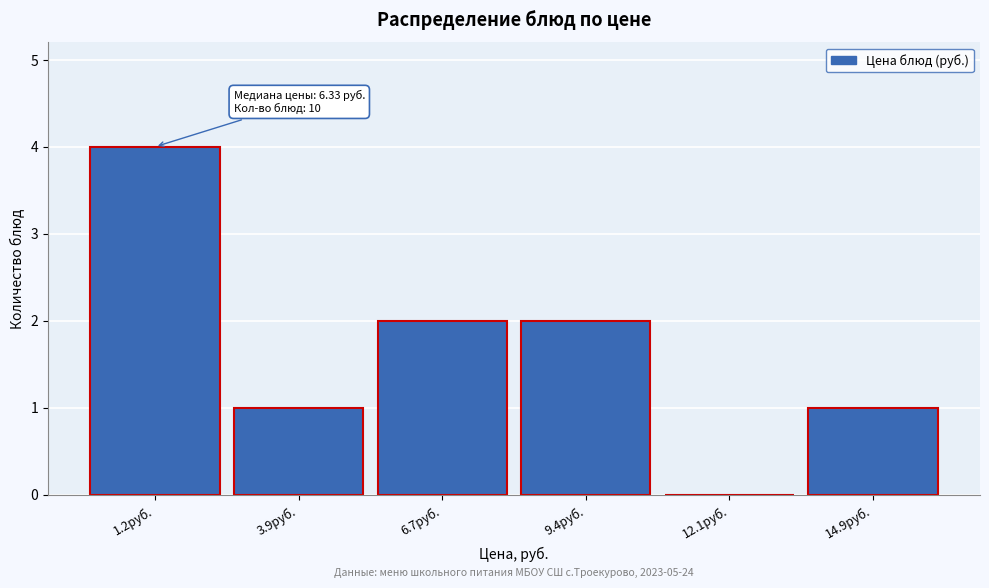

Reading right to left, extract all data points from this chart.

14.9руб.=1	12.1руб.=0	9.4руб.=2	6.7руб.=2	3.9руб.=1	1.2руб.=4